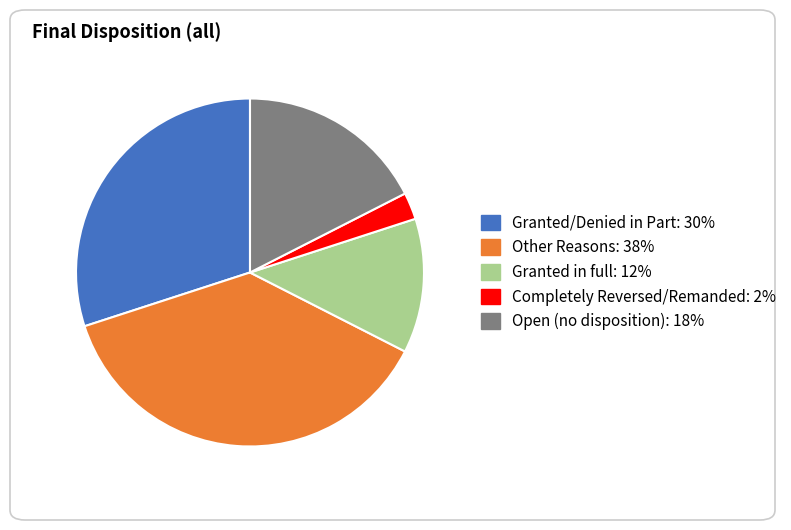

Is Granted/Denied in Part the majority of the pie?

No